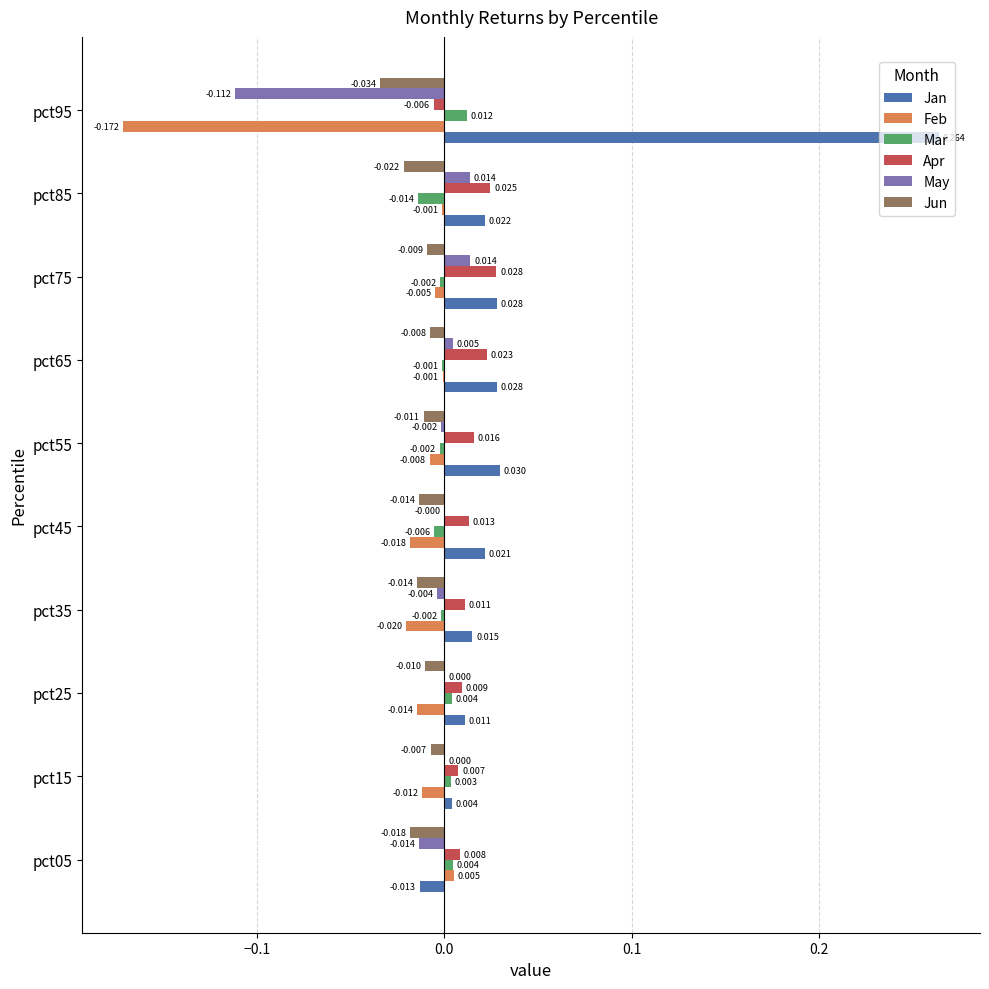

How many series are shown in this chart?

6